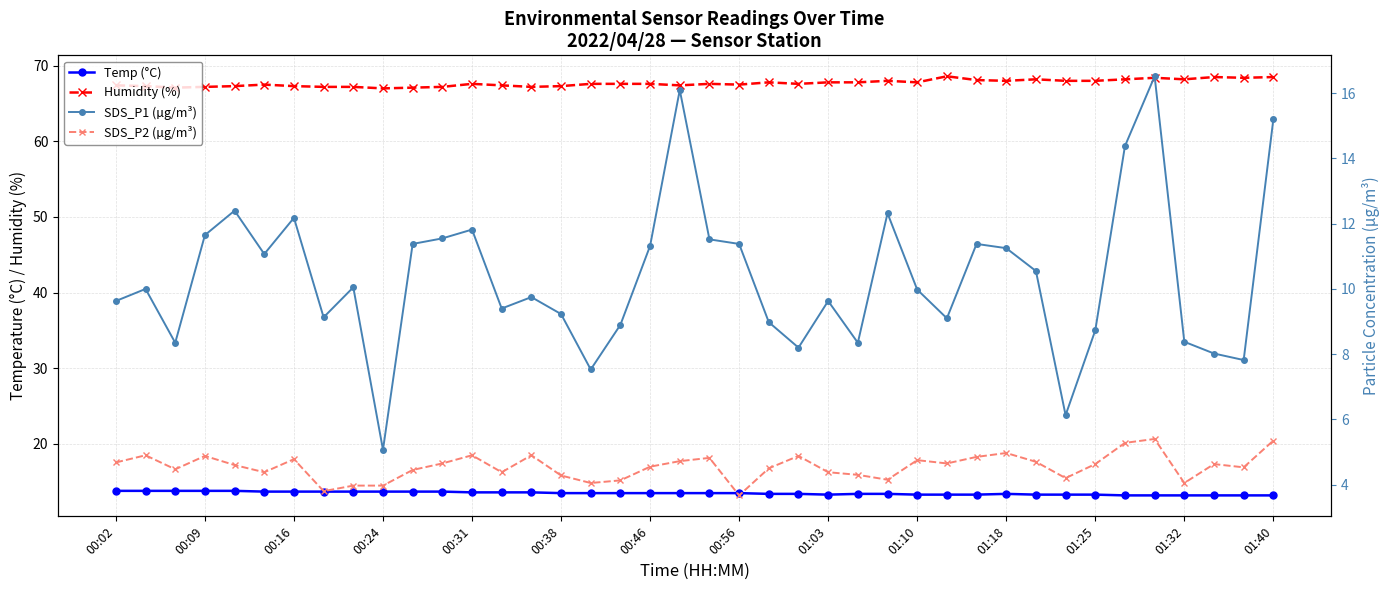

Reading left to right, what are all the values shown in this chart?

Temp (°C): 13.8	13.8	13.8	13.8	13.8	13.7	13.7	13.7	13.7	13.7	13.7	13.7	13.6	13.6	13.6	13.5	13.5	13.5	13.5	13.5	13.5	13.5	13.4	13.4	13.3	13.4	13.4	13.3	13.3	13.3	13.4	13.3	13.3	13.3	13.2	13.2	13.2	13.2	13.2	13.2
Humidity (%): 67.4	67.3	67.1	67.2	67.3	67.5	67.3	67.2	67.2	67.0	67.1	67.2	67.6	67.4	67.2	67.3	67.6	67.6	67.6	67.4	67.6	67.5	67.8	67.6	67.8	67.8	68.0	67.8	68.6	68.1	68.0	68.2	68.0	68.0	68.2	68.4	68.2	68.5	68.4	68.5
SDS_P1 (µg/m³): 9.6	10.0	8.3	11.7	12.4	11.1	12.2	9.1	10.1	5.1	11.4	11.6	11.8	9.4	9.8	9.2	7.5	8.9	11.3	16.1	11.5	11.4	9.0	8.2	9.6	8.3	12.3	10.0	9.1	11.4	11.2	10.6	6.1	8.7	14.4	16.5	8.4	8.0	7.8	15.2
SDS_P2 (µg/m³): 4.7	4.9	4.5	4.9	4.6	4.4	4.8	3.8	4.0	4.0	4.5	4.7	4.9	4.4	4.9	4.3	4.0	4.1	4.5	4.7	4.8	3.7	4.5	4.9	4.4	4.3	4.2	4.8	4.7	4.8	5.0	4.7	4.2	4.6	5.3	5.4	4.0	4.6	4.5	5.3